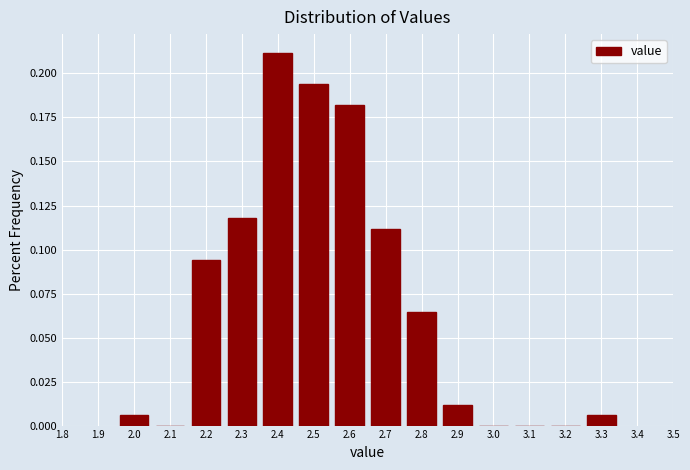

Reading left to right, list every bar in this chart as the range it spans on the x-axis followed by its height. The values are not printed on the chart, so give them approximately, as read against the axis.

1.95 to 2.05: 0.005
2.05 to 2.15: 0
2.15 to 2.25: 0.095
2.25 to 2.35: 0.120
2.35 to 2.45: 0.210
2.45 to 2.55: 0.195
2.55 to 2.65: 0.180
2.65 to 2.75: 0.110
2.75 to 2.85: 0.065
2.85 to 2.95: 0.010
2.95 to 3.05: 0
3.05 to 3.15: 0
3.15 to 3.25: 0
3.25 to 3.35: 0.005